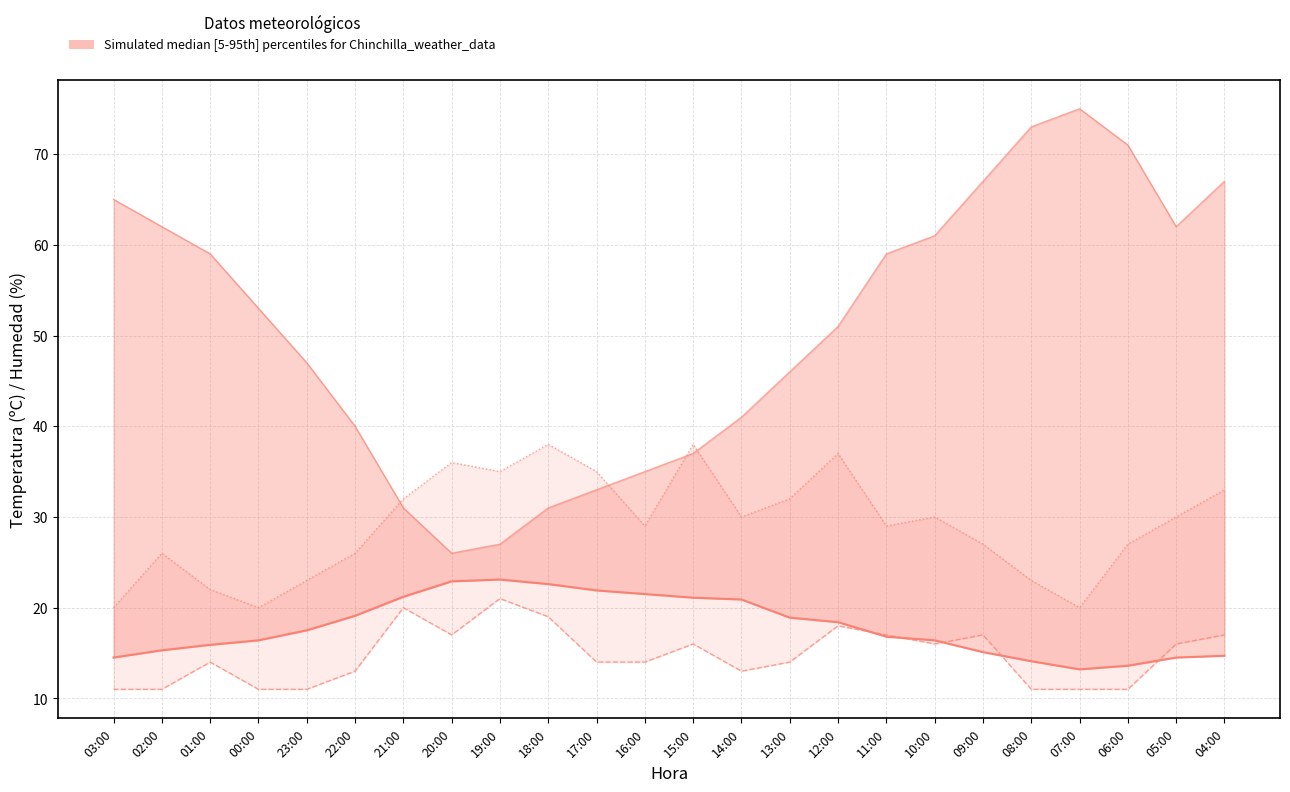

Reading left to right, transcribe all the data shown in this chart.

Temperatura (ºC): 14.5	15.3	15.9	16.4	17.5	19.1	21.2	22.9	23.1	22.6	21.9	21.5	21.1	20.9	18.9	18.4	16.8	16.4	15.1	14.1	13.2	13.6	14.5	14.7
Humedad (%): 65.0	62.0	59.0	53.0	47.0	40.0	31.0	26.0	27.0	31.0	33.0	35.0	37.0	41.0	46.0	51.0	59.0	61.0	67.0	73.0	75.0	71.0	62.0	67.0
Velocidad viento (km/h): 11.0	11.0	14.0	11.0	11.0	13.0	20.0	17.0	21.0	19.0	14.0	14.0	16.0	13.0	14.0	18.0	17.0	16.0	17.0	11.0	11.0	11.0	16.0	17.0
Racha (km/h): 20.0	26.0	22.0	20.0	23.0	26.0	32.0	36.0	35.0	38.0	35.0	29.0	38.0	30.0	32.0	37.0	29.0	30.0	27.0	23.0	20.0	27.0	30.0	33.0